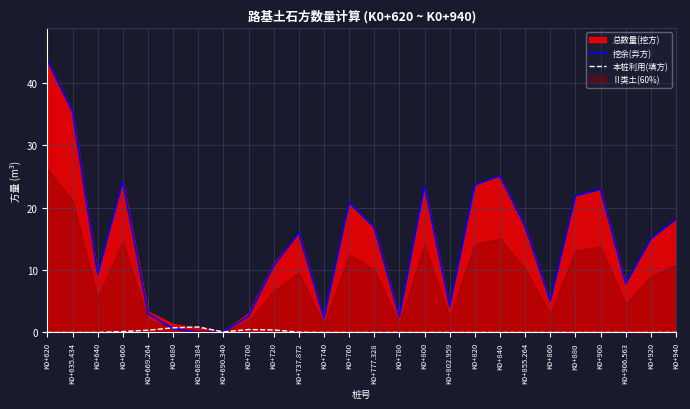

Where is 挖余(弃方) nearest to the value 21?

K0+760